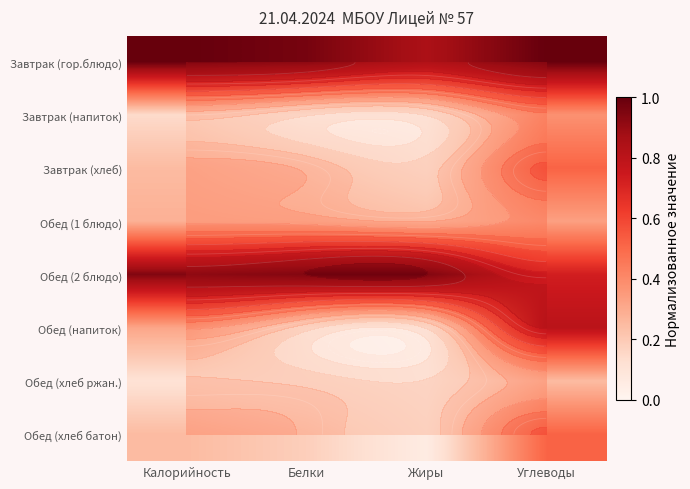

At which category does the chart reach its minimum across all series?

Жиры